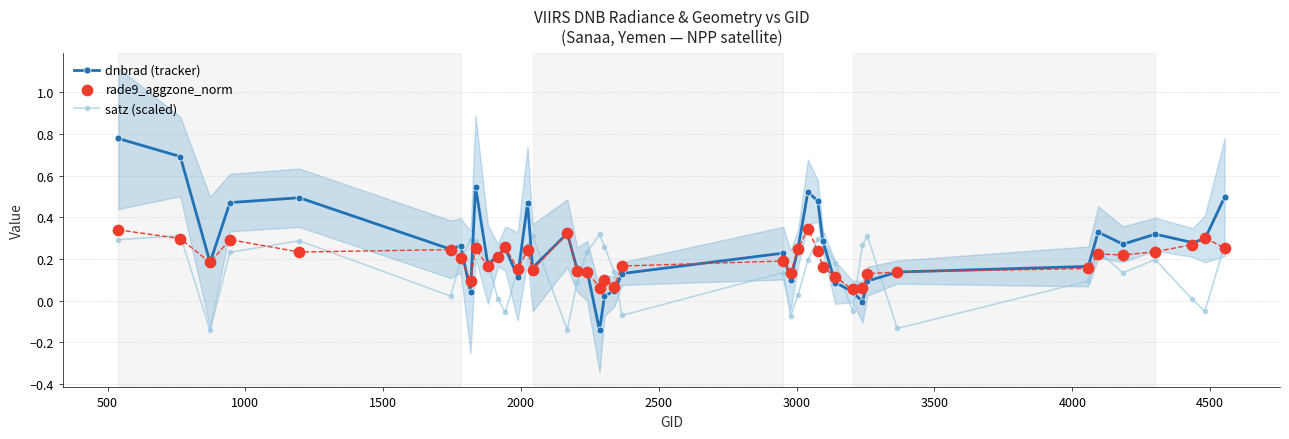

What are all the series names shown in the legend?

dnbrad (tracker), satz (scaled), rade9_aggzone_norm